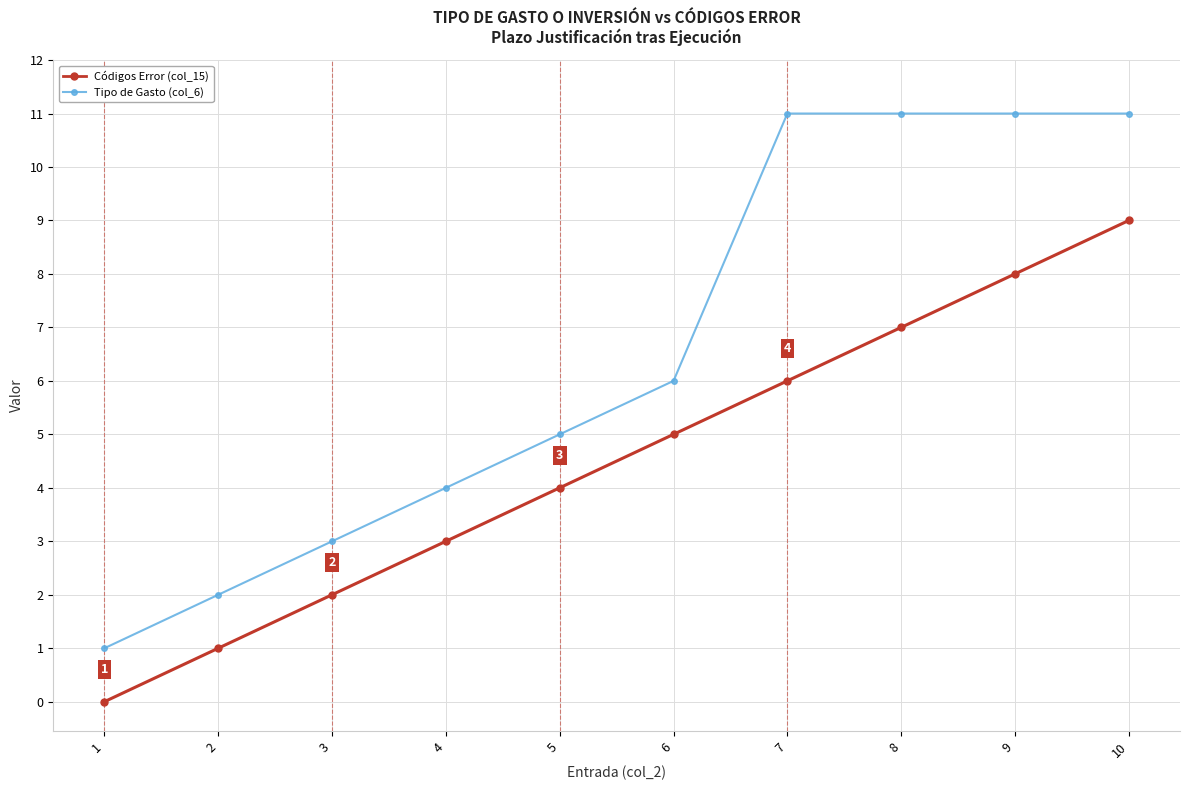

How many distinct data groups are displayed?

2